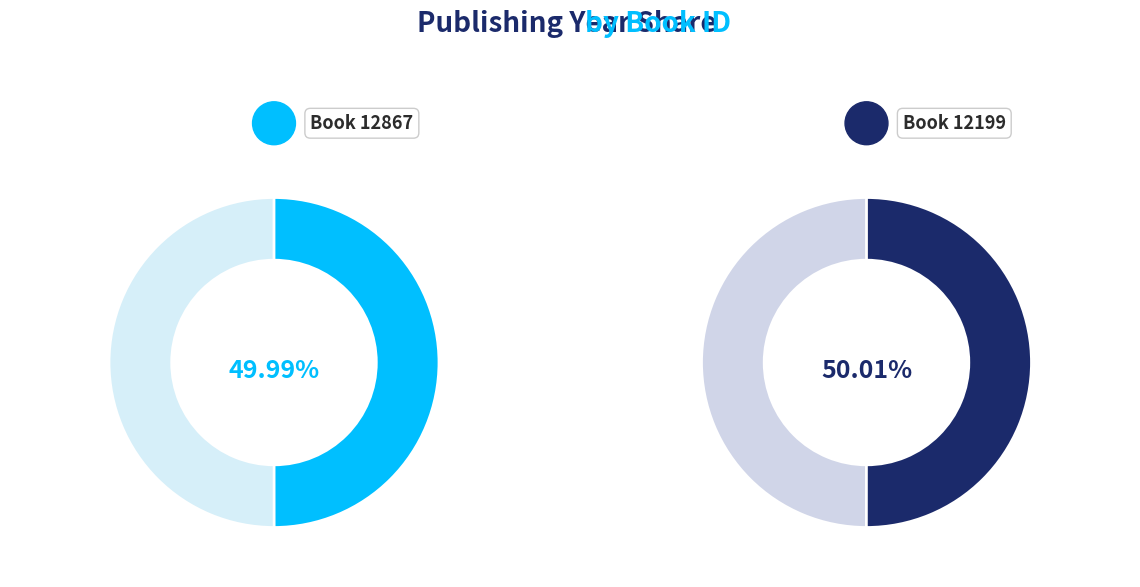

Approximately how many times larger is the value at 12867 compared to 12199?

1.0